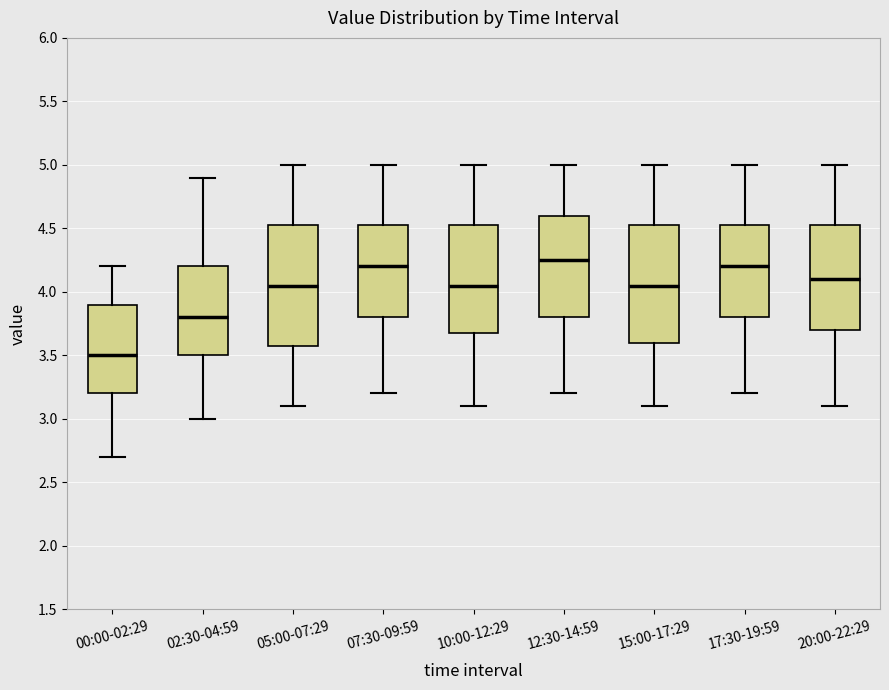

Where does the upper whisker of the box for 05:00-07:29 end on the y-axis? The values are not printed on the chart, so give them approximately, as read against the axis.

5.00